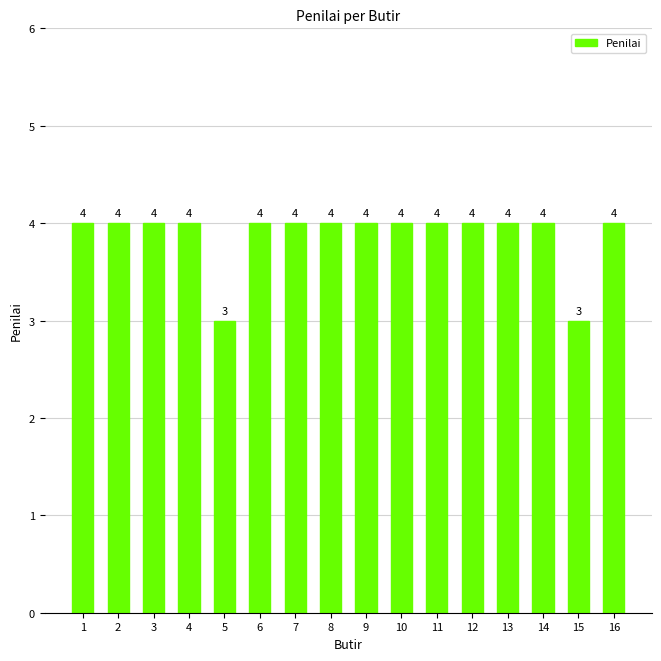

What is the maximum value shown in the chart?

4